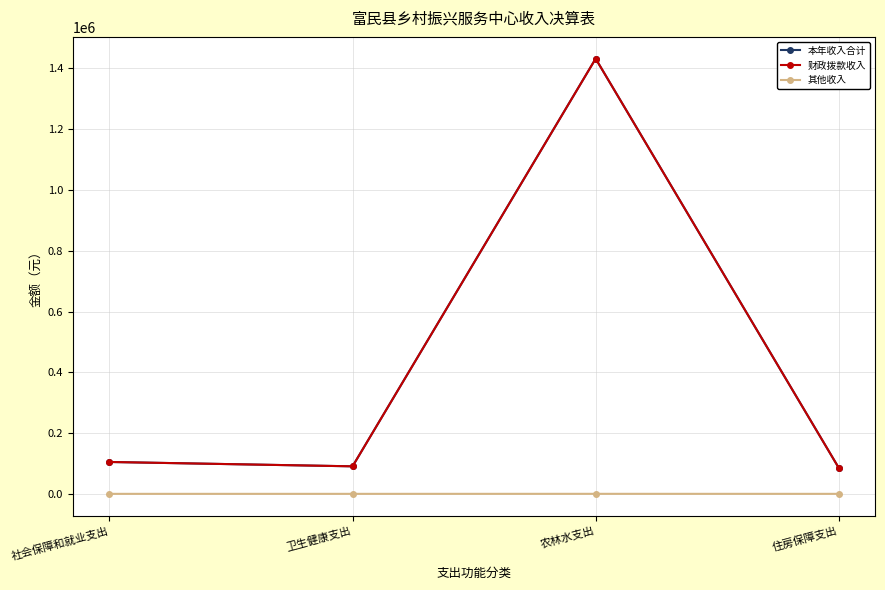

How many interior local valleys does the 财政拨款收入 series have?

1